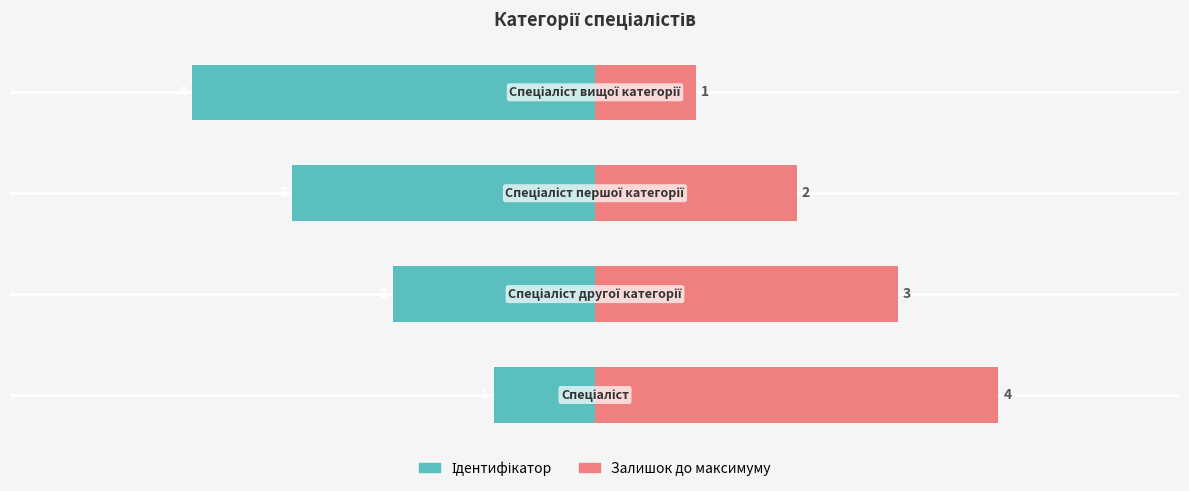

The value of Ідентифікатор at 2 is 2. True or false?

False